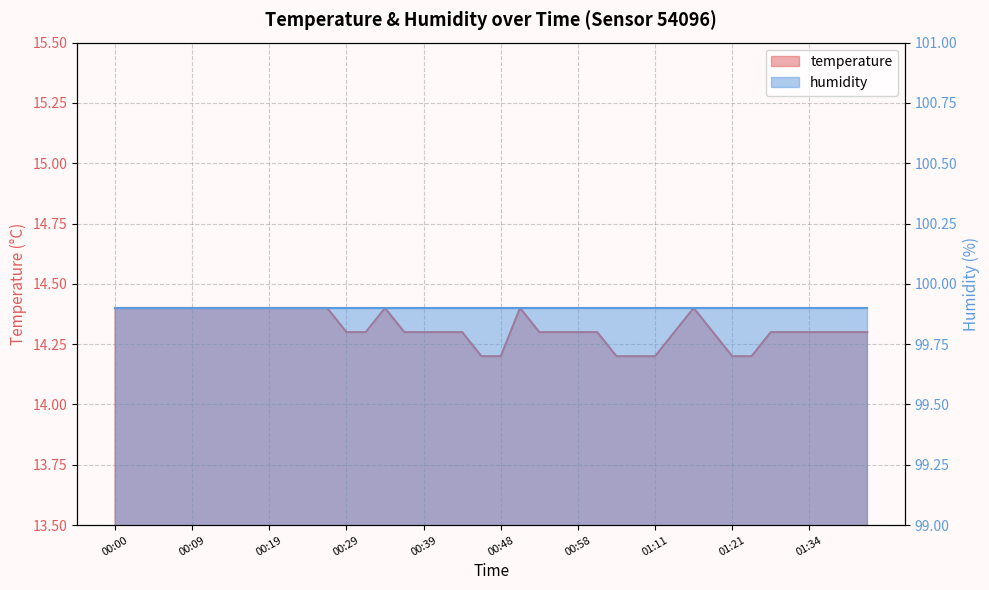

Rank the categories by value from highest to lowest.

00:00, 00:02, 00:05, 00:07, 00:09, 00:12, 00:14, 00:17, 00:19, 00:22, 00:24, 00:26, 00:34, 00:51, 01:16, 00:29, 00:31, 00:36, 00:39, 00:41, 00:43, 00:53, 00:56, 00:58, 01:01, 01:14, 01:18, 01:26, 01:31, 01:34, 01:36, 01:39, 01:41, 00:46, 00:48, 01:03, 01:05, 01:11, 01:21, 01:23